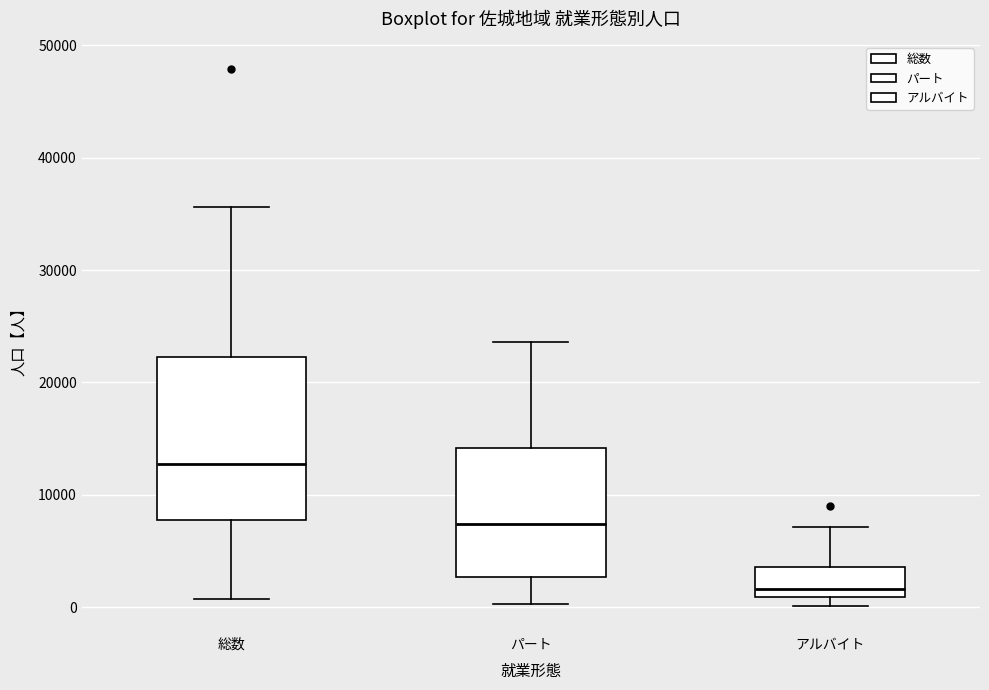

Which box's median line is the highest?

総数